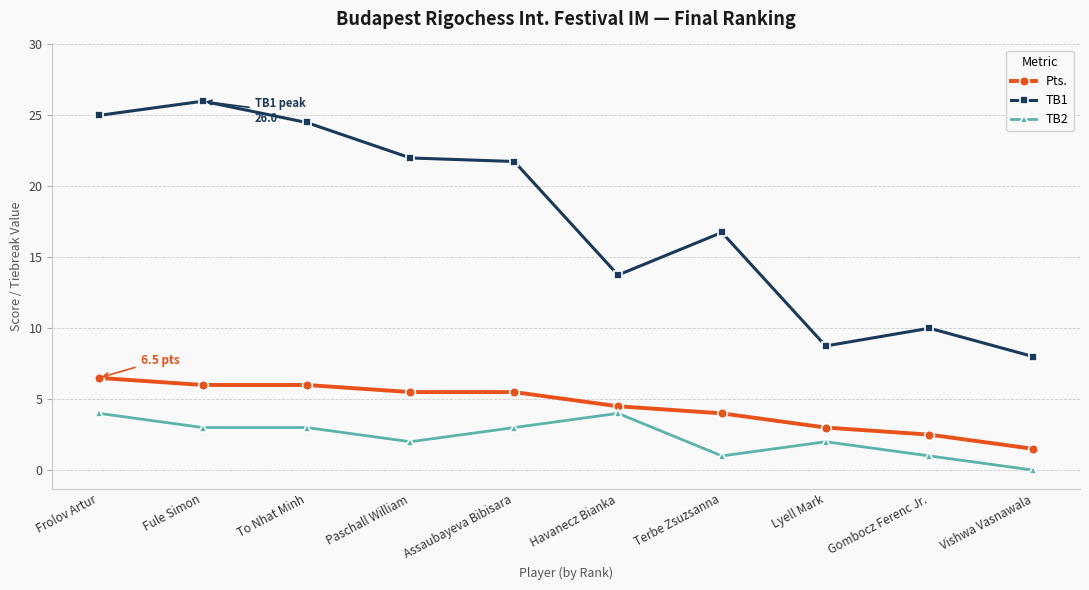

Reading right to left, transcribe all the data shown in this chart.

Pts.: Vishwa Vasnawala=1.5	Gombocz Ferenc Jr.=2.5	Lyell Mark=3.0	Terbe Zsuzsanna=4.0	Havanecz Bianka=4.5	Assaubayeva Bibisara=5.5	Paschall William=5.5	To Nhat Minh=6.0	Fule Simon=6.0	Frolov Artur=6.5
TB1: Vishwa Vasnawala=8.0	Gombocz Ferenc Jr.=10.0	Lyell Mark=8.8	Terbe Zsuzsanna=16.8	Havanecz Bianka=13.8	Assaubayeva Bibisara=21.8	Paschall William=22.0	To Nhat Minh=24.5	Fule Simon=26.0	Frolov Artur=25.0
TB2: Vishwa Vasnawala=0.0	Gombocz Ferenc Jr.=1.0	Lyell Mark=2.0	Terbe Zsuzsanna=1.0	Havanecz Bianka=4.0	Assaubayeva Bibisara=3.0	Paschall William=2.0	To Nhat Minh=3.0	Fule Simon=3.0	Frolov Artur=4.0